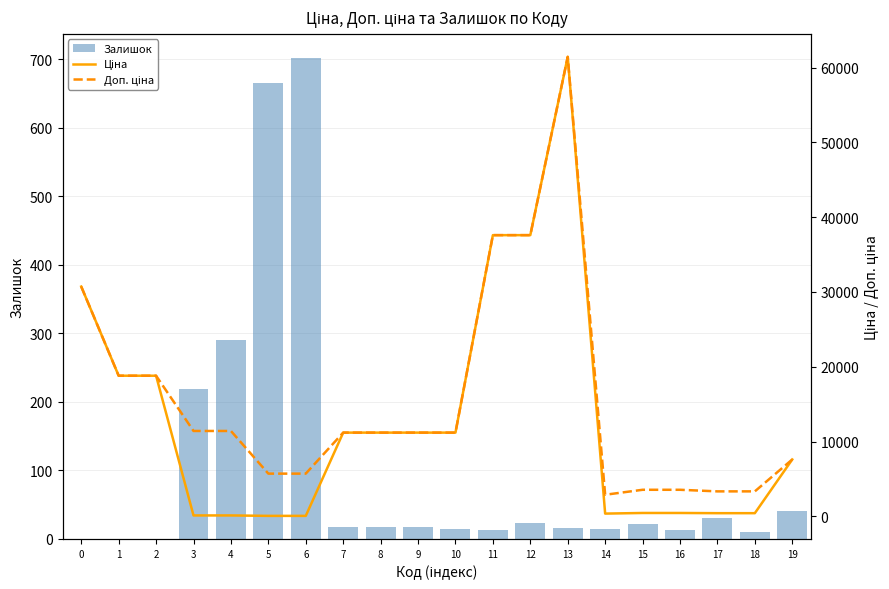

What value does the Ціна series have at 7?

11188.2